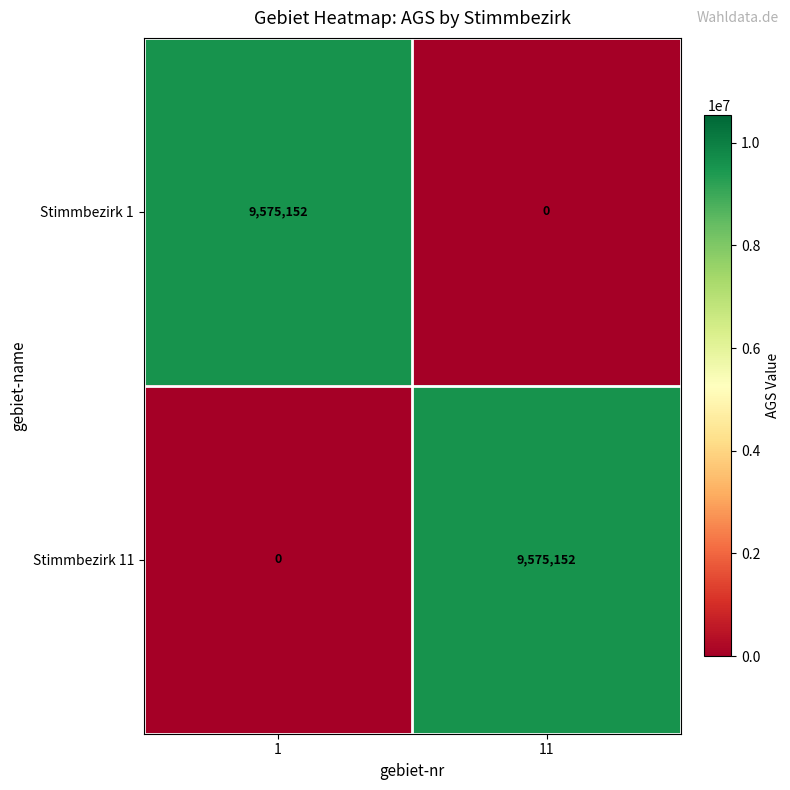

What is the difference between the highest and lowest values at 11?

9575152